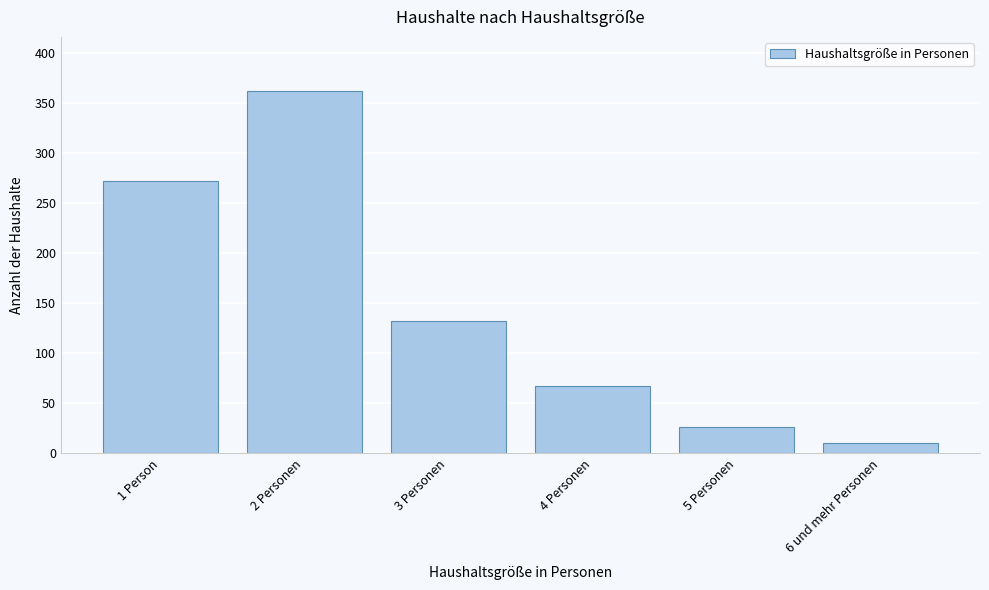

Reading right to left, what are all the values shown in this chart?

6 und mehr Personen=10	5 Personen=26	4 Personen=67	3 Personen=132	2 Personen=362	1 Person=272